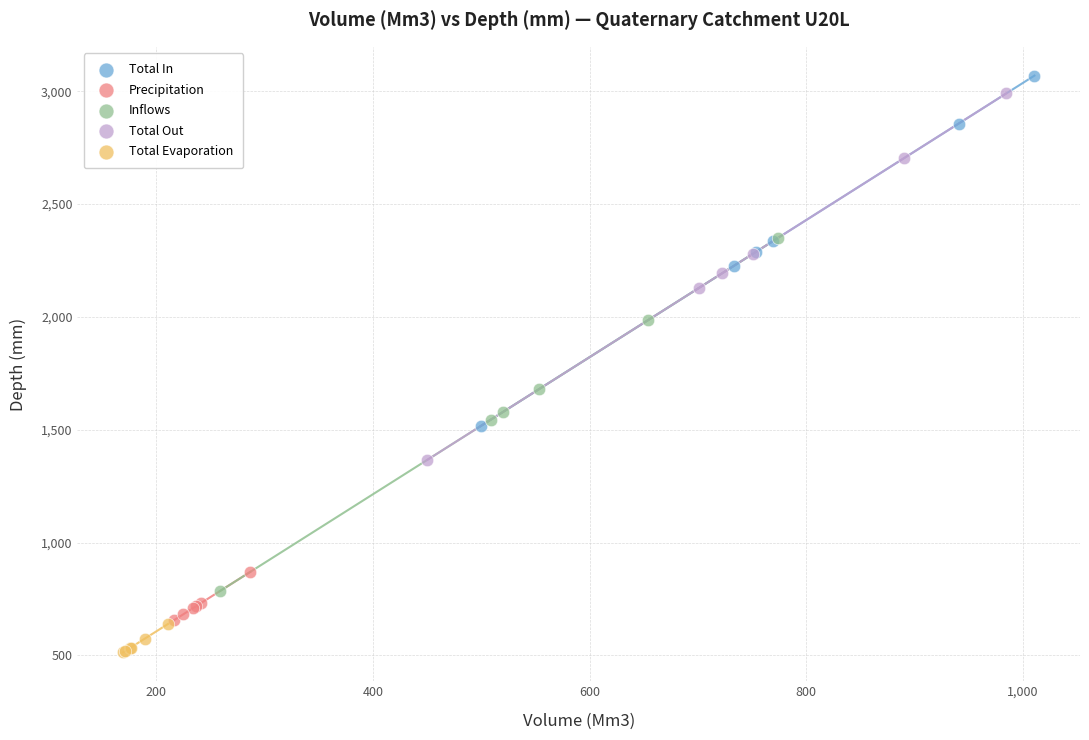

Which series reaches the minimum Y coordinate?

Total Evaporation